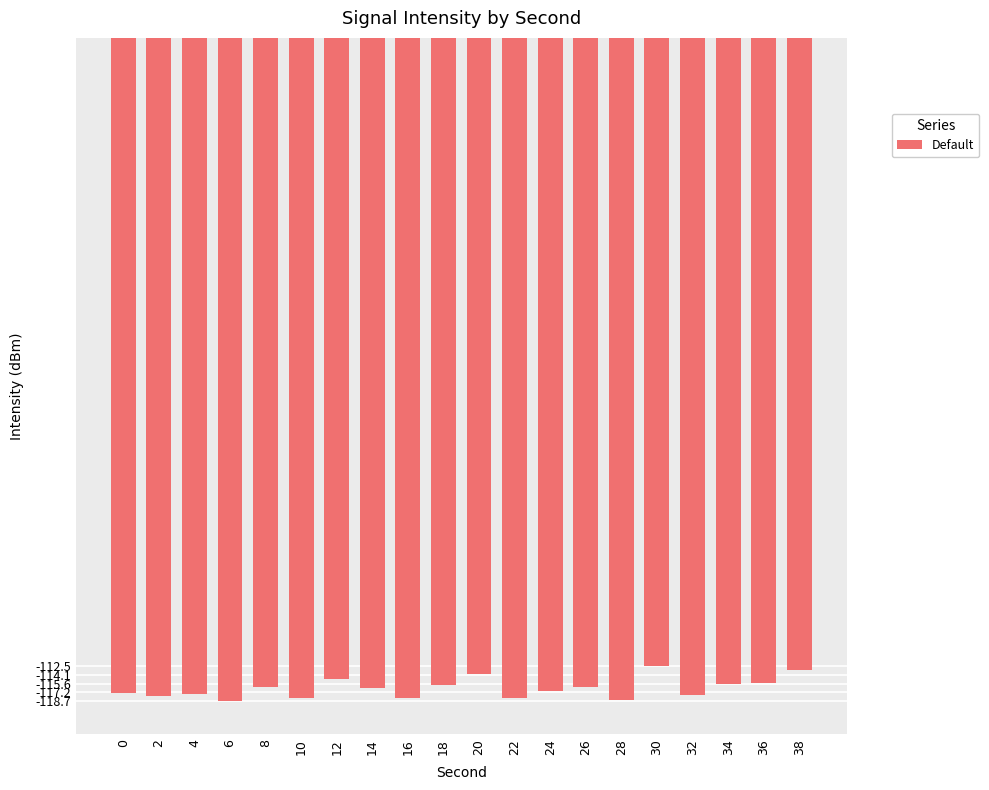

What is the value of the 17th bar from the left?

-117.6